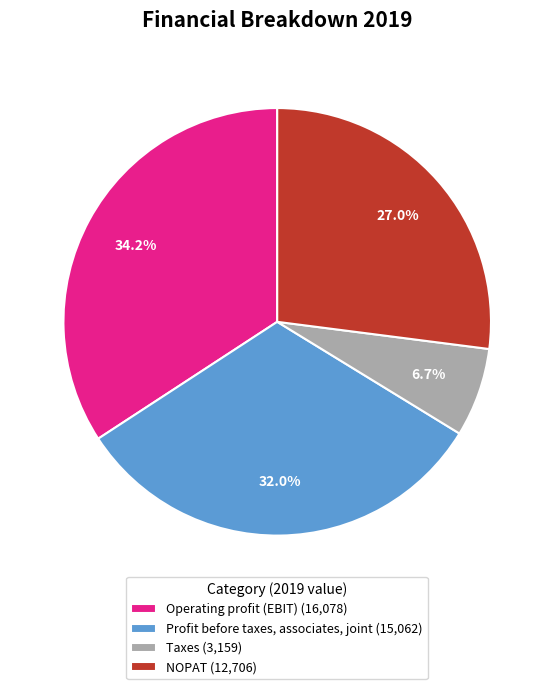

To the nearest percent, what is the average slice percentage?

25%